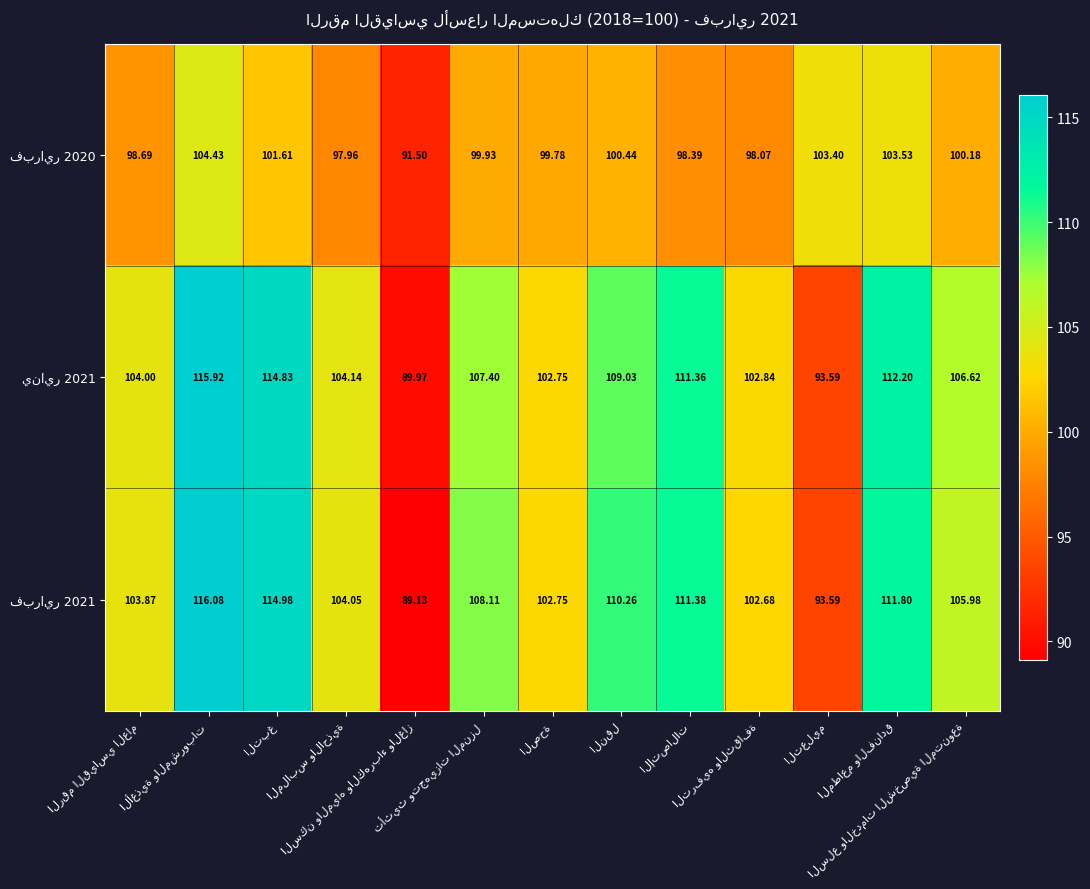

Which has a higher value, الأغذية والمشروبات or النقل?

الأغذية والمشروبات